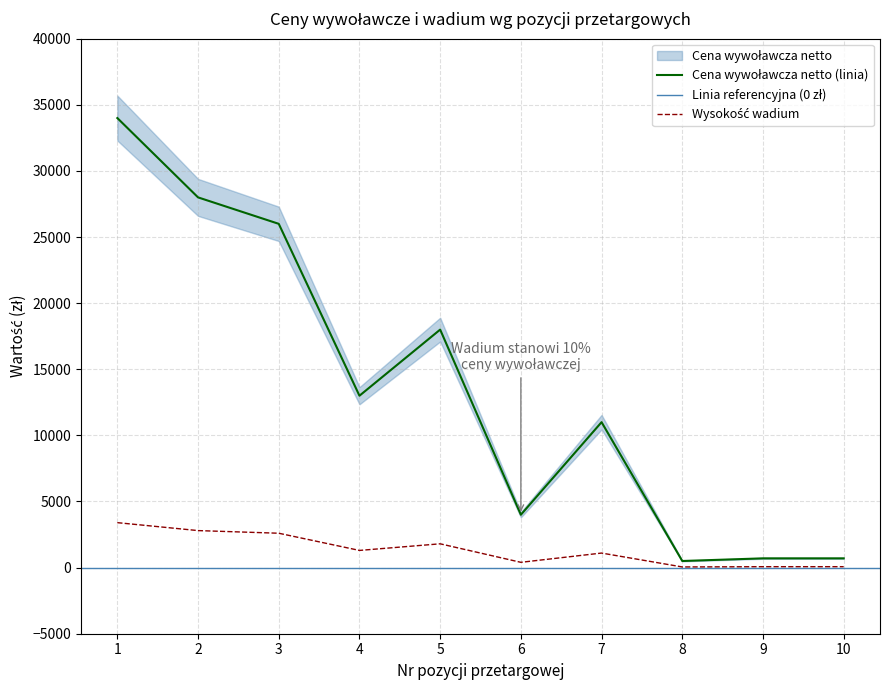

What is the difference between the maximum and minimum values in the Cena wywoławcza netto series?

33500